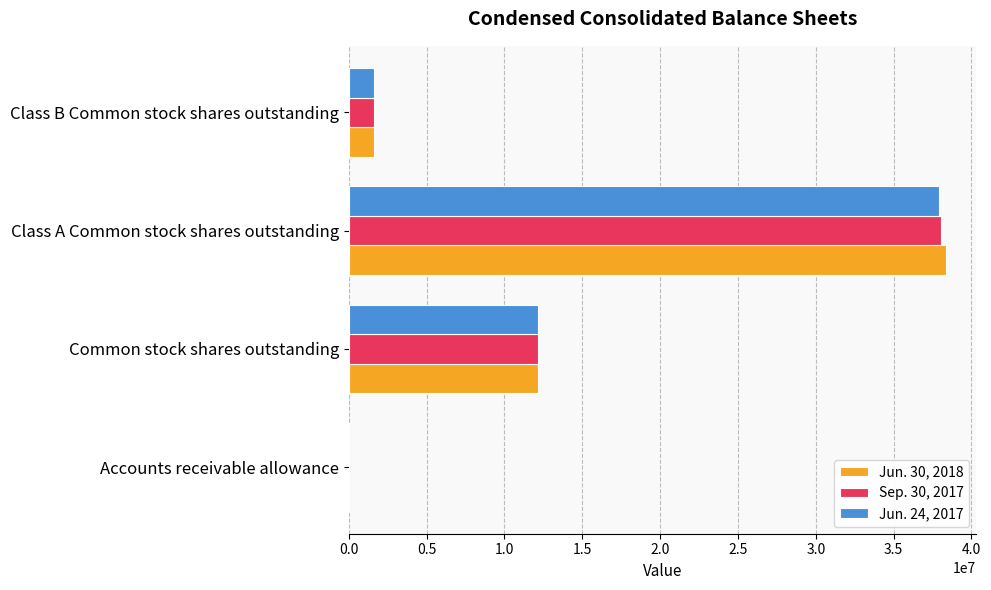

Which label corresponds to the largest value in the chart?

Class A Common stock shares outstanding